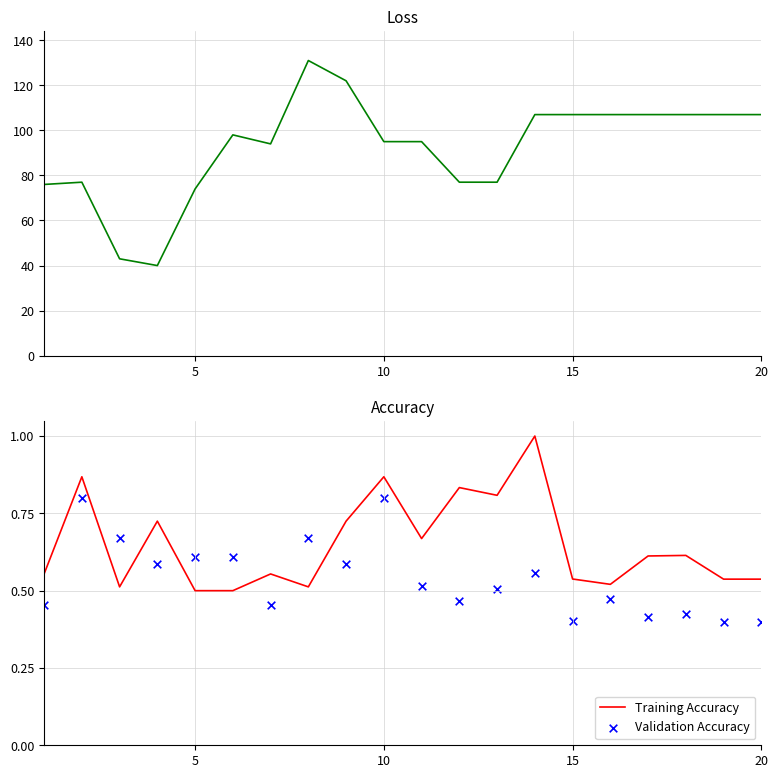

Is it true that Training Accuracy equals 0.9 at 5?

False